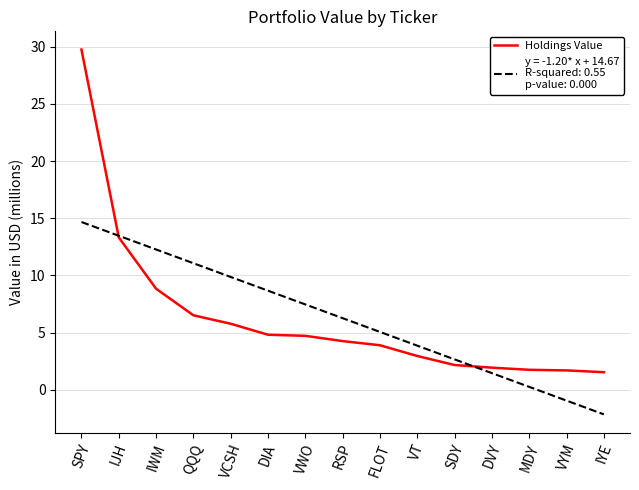

What is the difference between the highest and lowest values at IYE?

3.7